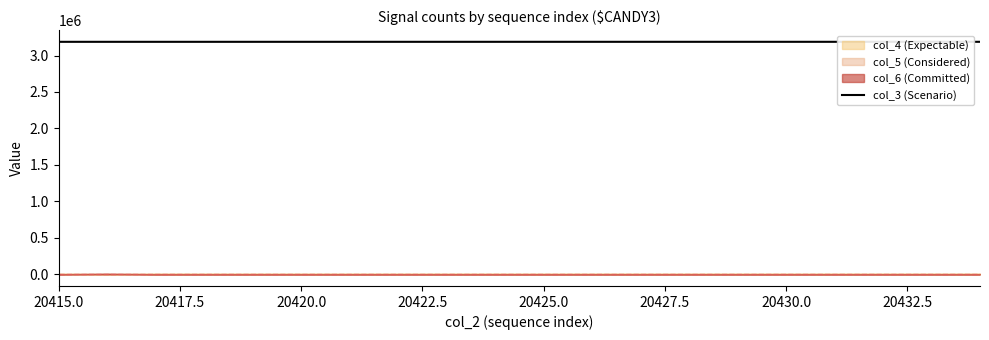

What is the average value?

3187867